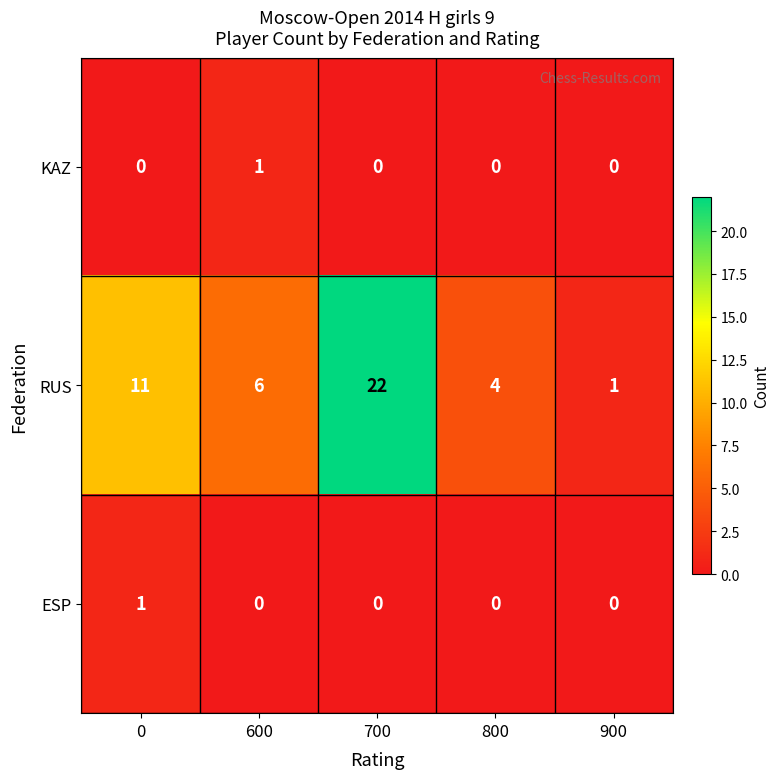

What is the greatest value displayed?

22